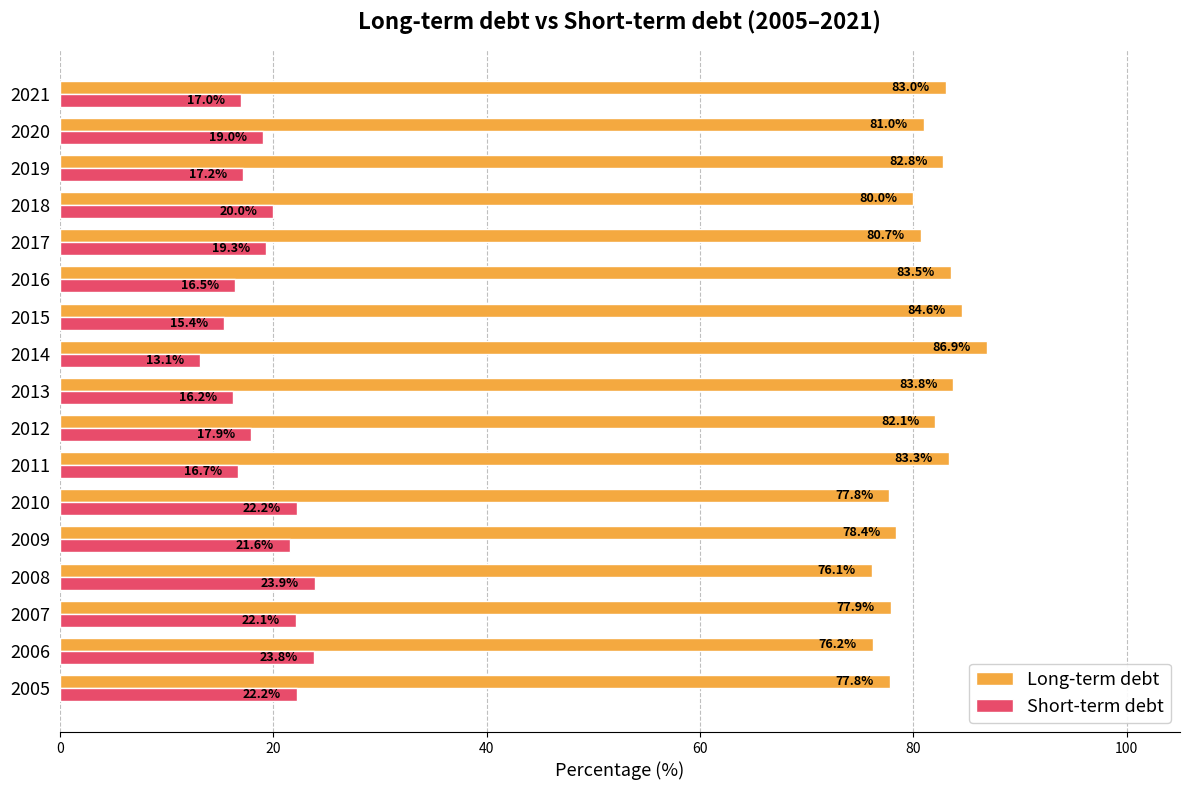

What is the difference between the second highest and minimum values in the Long-term debt series?

8.5